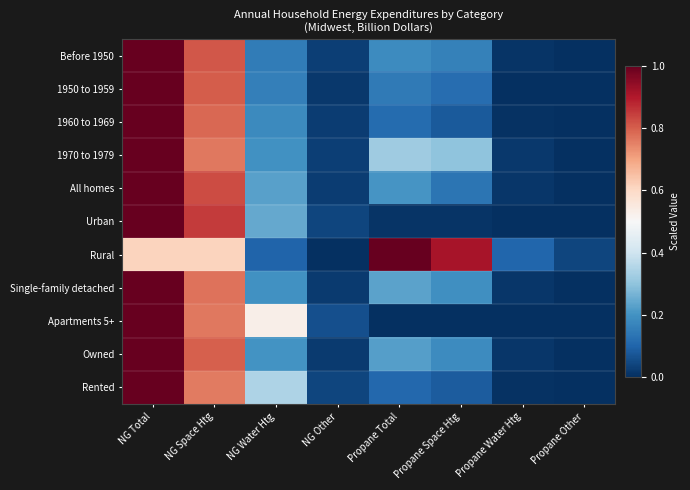

Reading right to left, extract all data points from this chart.

Before 1950: Propane Other=0.0	Propane Water Htg=0.0	Propane Space Htg=0.2	Propane Total=0.2	NG Other=0.0	NG Water Htg=0.2	NG Space Htg=0.8	NG Total=1.0
1950 to 1959: Propane Other=0.0	Propane Water Htg=0.0	Propane Space Htg=0.1	Propane Total=0.1	NG Other=0.0	NG Water Htg=0.2	NG Space Htg=0.8	NG Total=1.0
1960 to 1969: Propane Other=0.0	Propane Water Htg=0.0	Propane Space Htg=0.1	Propane Total=0.1	NG Other=0.0	NG Water Htg=0.2	NG Space Htg=0.8	NG Total=1.0
1970 to 1979: Propane Other=0.0	Propane Water Htg=0.0	Propane Space Htg=0.3	Propane Total=0.3	NG Other=0.0	NG Water Htg=0.2	NG Space Htg=0.8	NG Total=1.0
All homes: Propane Other=0.0	Propane Water Htg=0.0	Propane Space Htg=0.1	Propane Total=0.2	NG Other=0.0	NG Water Htg=0.2	NG Space Htg=0.8	NG Total=1.0
Urban: Propane Other=0.0	Propane Water Htg=0.0	Propane Space Htg=0.0	Propane Total=0.0	NG Other=0.0	NG Water Htg=0.2	NG Space Htg=0.8	NG Total=1.0
Rural: Propane Other=0.0	Propane Water Htg=0.1	Propane Space Htg=0.9	Propane Total=1.0	NG Other=0.0	NG Water Htg=0.1	NG Space Htg=0.6	NG Total=0.6
Single-family detached: Propane Other=0.0	Propane Water Htg=0.0	Propane Space Htg=0.2	Propane Total=0.2	NG Other=0.0	NG Water Htg=0.2	NG Space Htg=0.8	NG Total=1.0
Apartments 5+: Propane Other=0.0	Propane Water Htg=0.0	Propane Space Htg=0.0	Propane Total=0.0	NG Other=0.1	NG Water Htg=0.5	NG Space Htg=0.8	NG Total=1.0
Owned: Propane Other=0.0	Propane Water Htg=0.0	Propane Space Htg=0.2	Propane Total=0.2	NG Other=0.0	NG Water Htg=0.2	NG Space Htg=0.8	NG Total=1.0
Rented: Propane Other=0.0	Propane Water Htg=0.0	Propane Space Htg=0.1	Propane Total=0.1	NG Other=0.0	NG Water Htg=0.3	NG Space Htg=0.8	NG Total=1.0